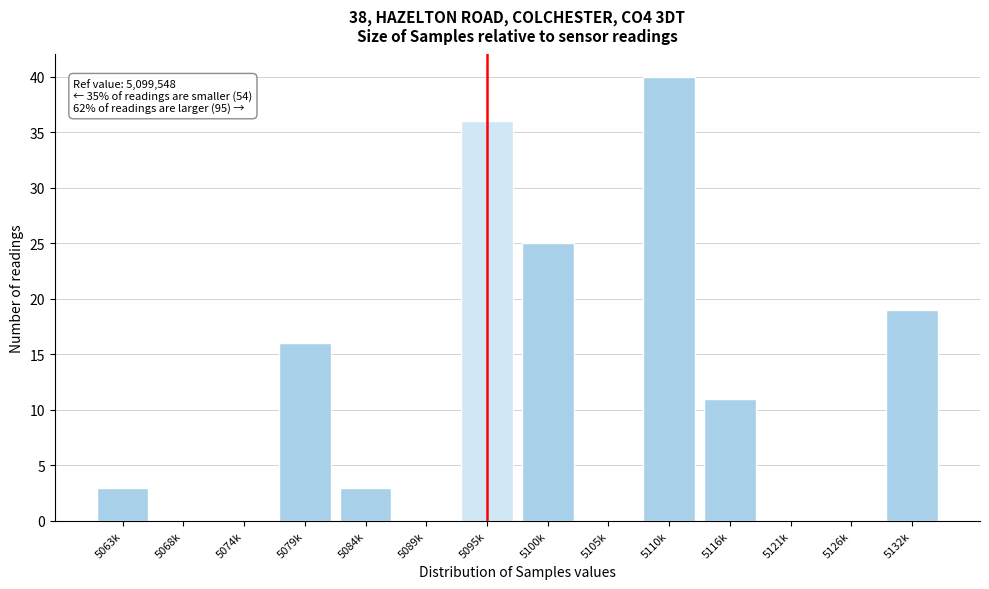

Reading left to right, what are all the values shown in this chart?

5063k=3	5068k=0	5074k=0	5079k=16	5084k=3	5089k=0	5095k=36	5100k=25	5105k=0	5110k=40	5116k=11	5121k=0	5126k=0	5132k=19